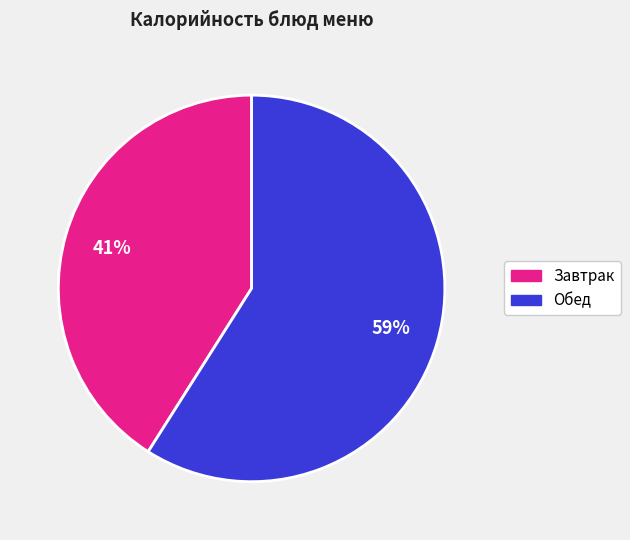

To the nearest percent, what is the difference between the largest and smallest slice percentages?

18%